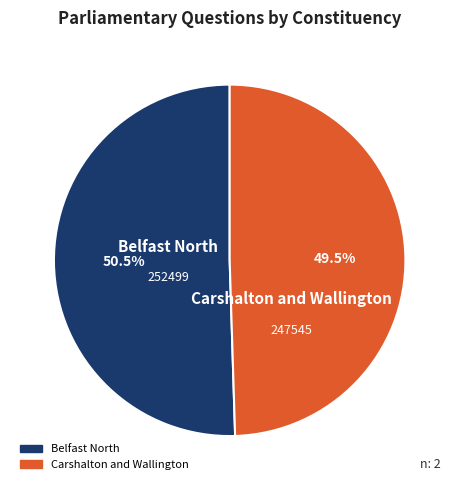

Approximately how many times larger is the value at Belfast North compared to Carshalton and Wallington?

1.0